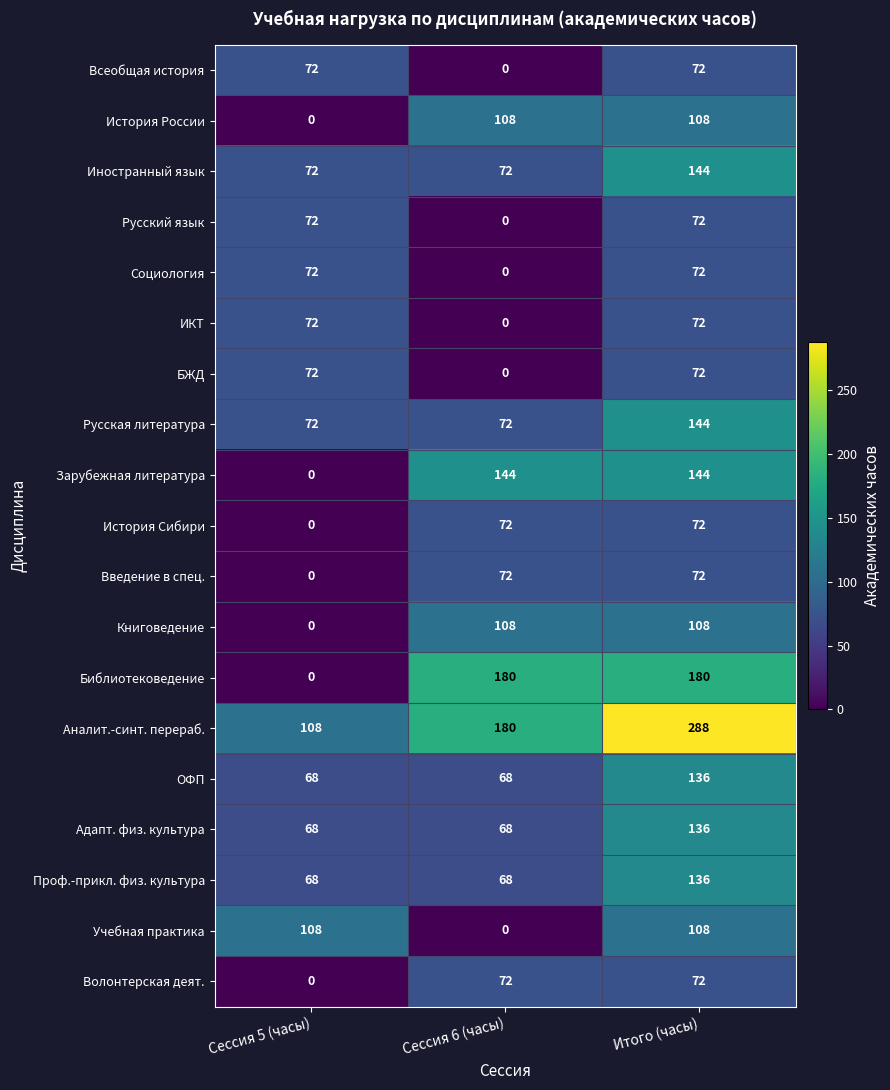

At which category is the sum across all series the highest?

Итого (часы)